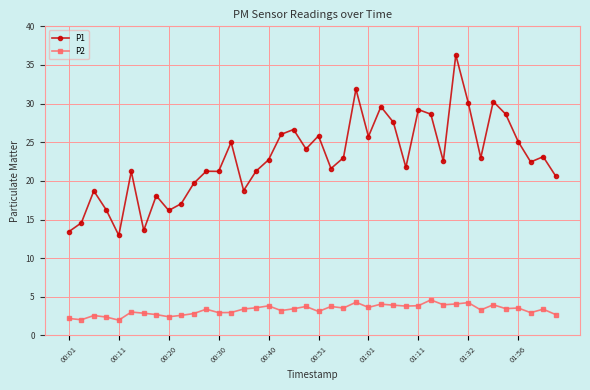

What is the value of the P2 point at the 36th from the left?

3.5